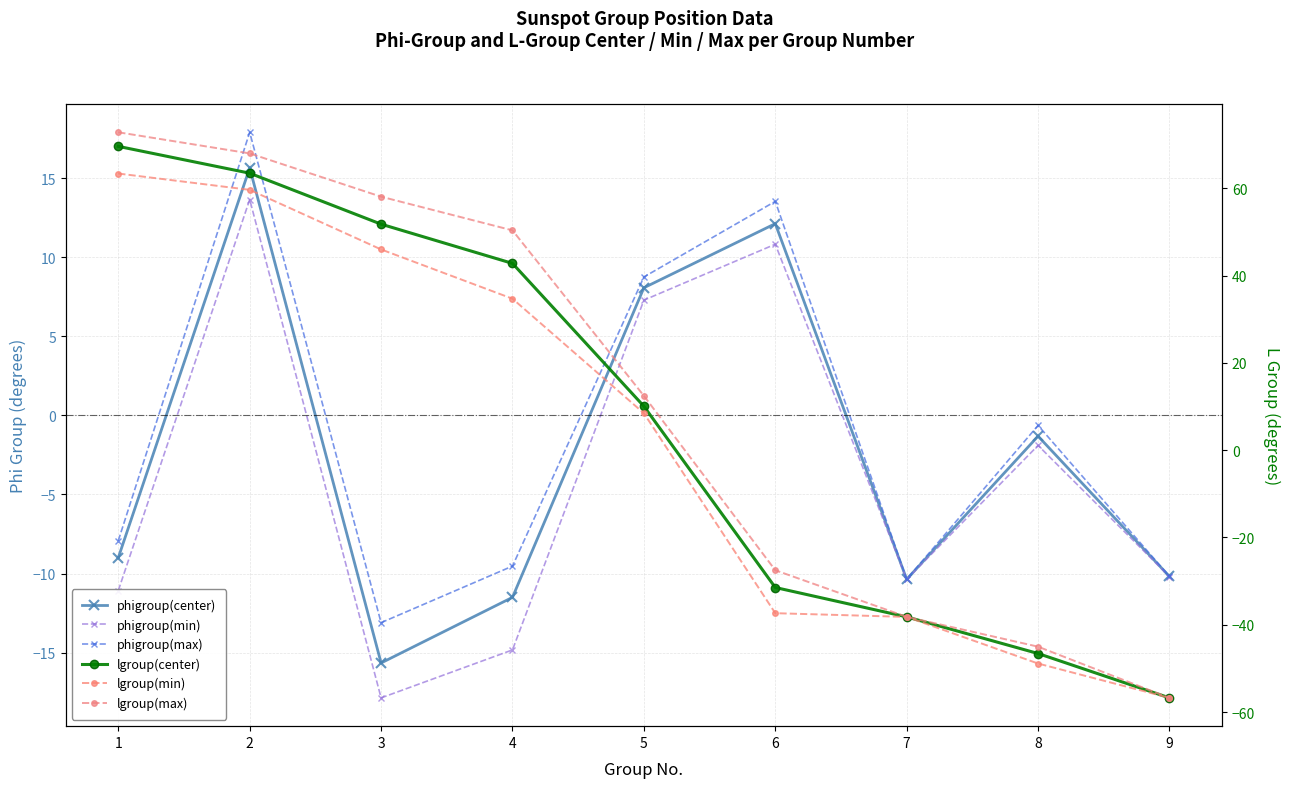

What is the average value of the lgroup(max) series?

10.5